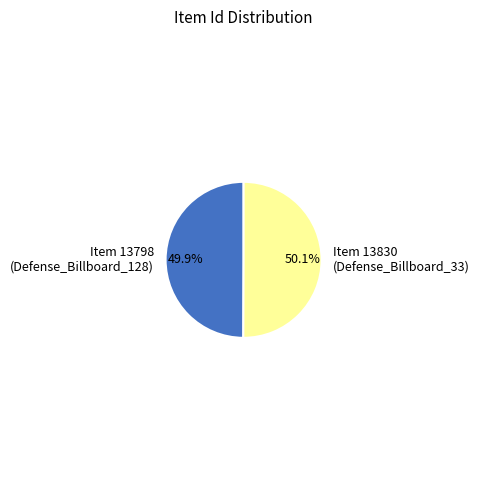

What is the ratio of the value at Item 13798 (Defense_Billboard_128) to the value at Item 13830 (Defense_Billboard_33)?

1.0